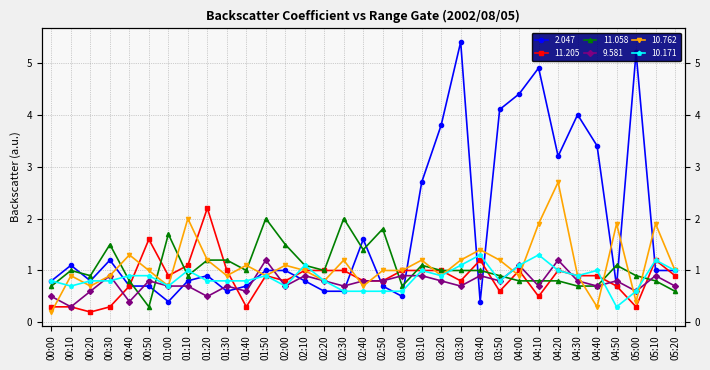

Count the number of categories in the chart.

33